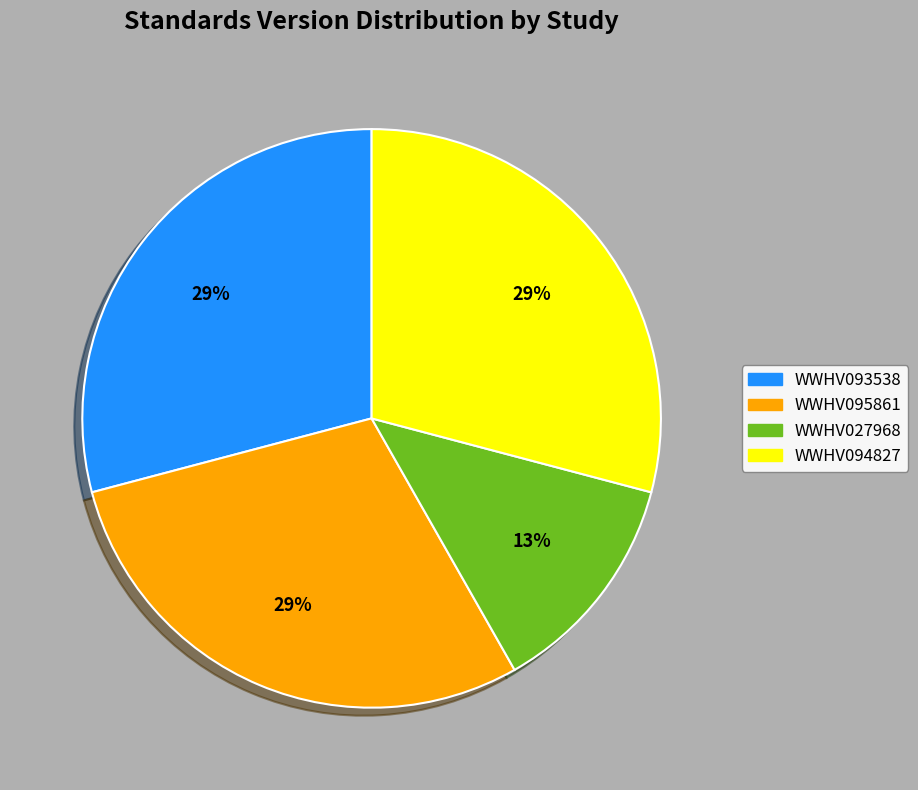

To the nearest percent, what is the difference between the largest and smallest slice percentages?

16%